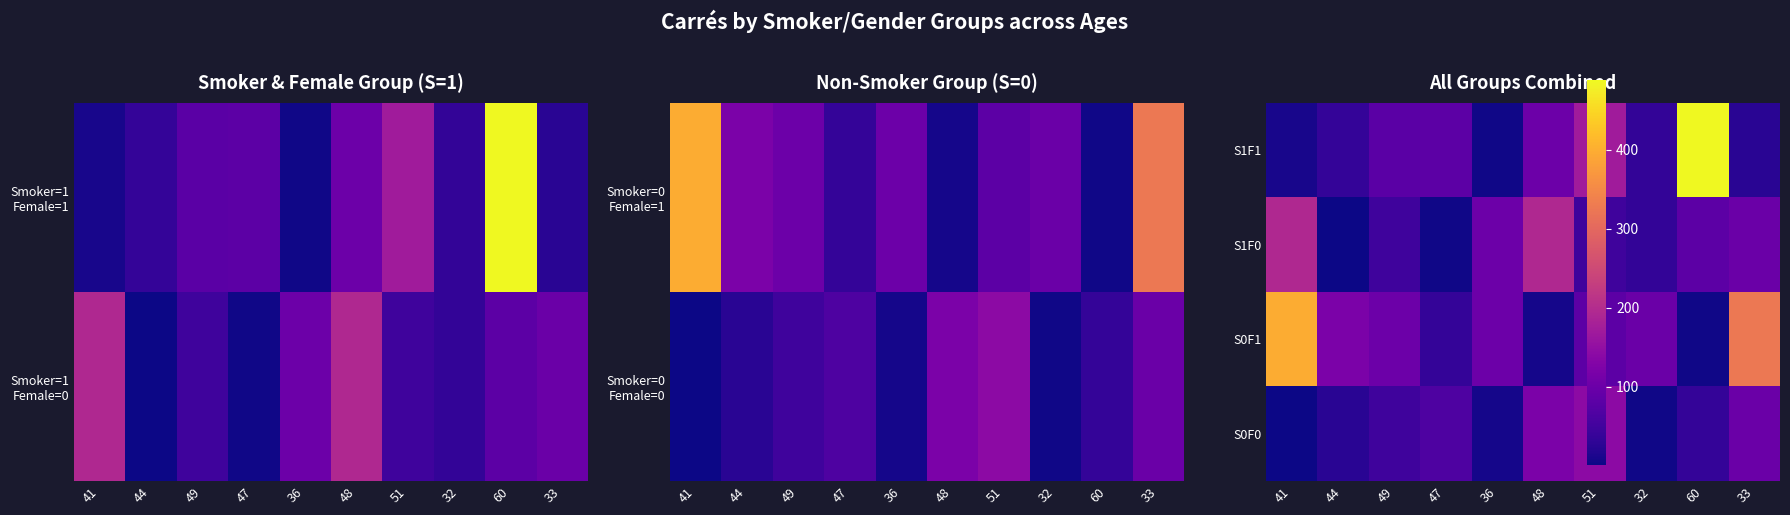

The value of S0F1 at 49 is 101.0. True or false?

True